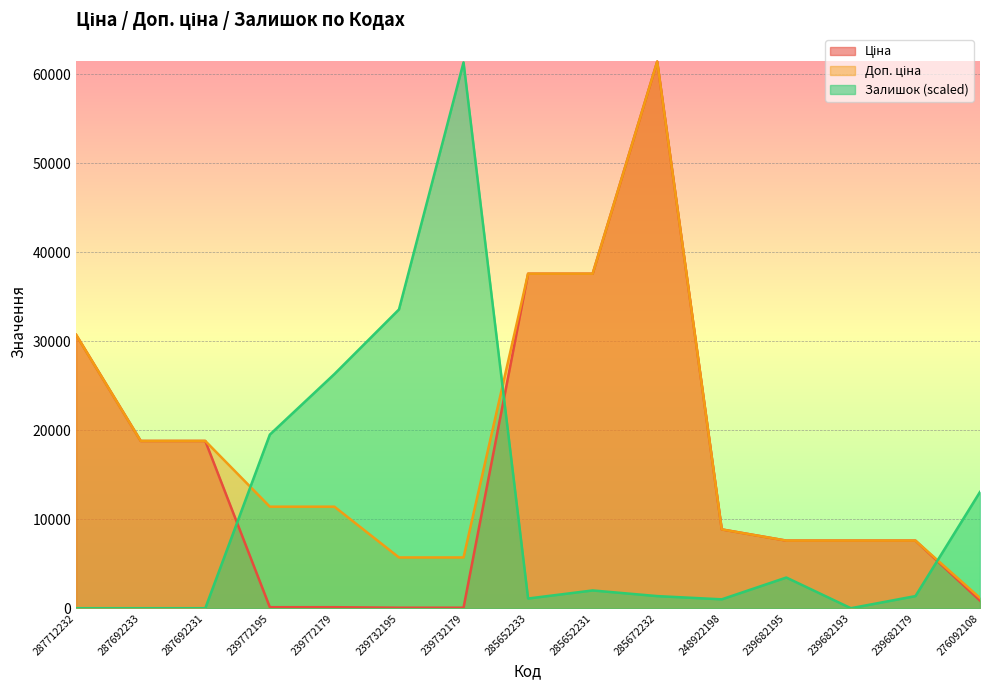

Between 239772195 and 285672232, which is larger?

285672232